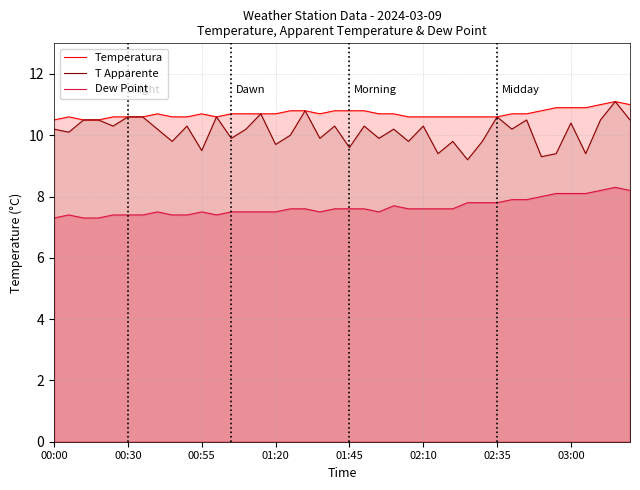

Which series changed the most between 12 and 38?

T Apparente